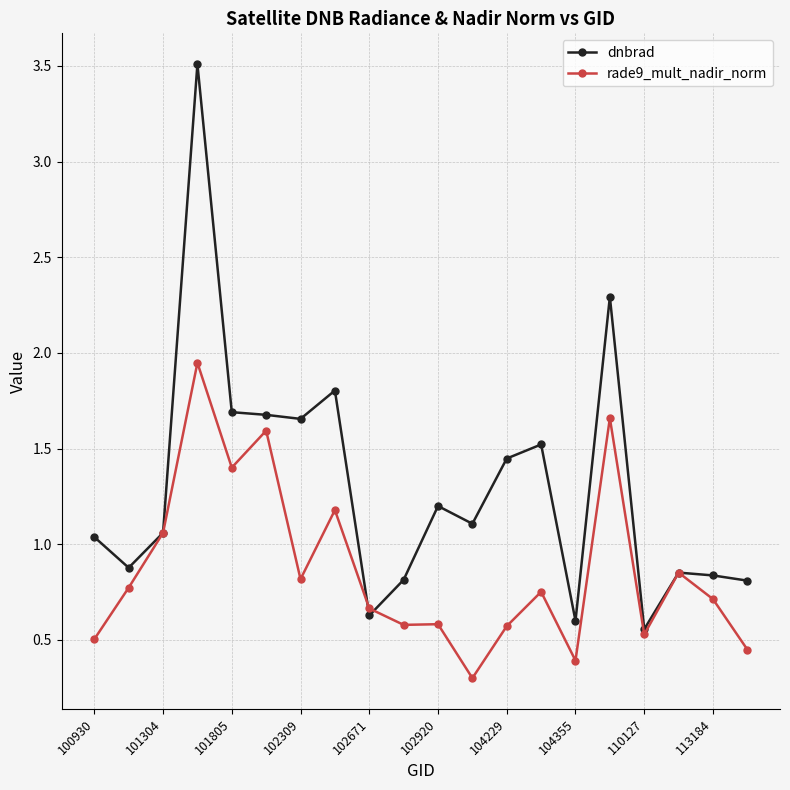

Rank the series by their average value, from lowest to highest.

rade9_mult_nadir_norm, dnbrad